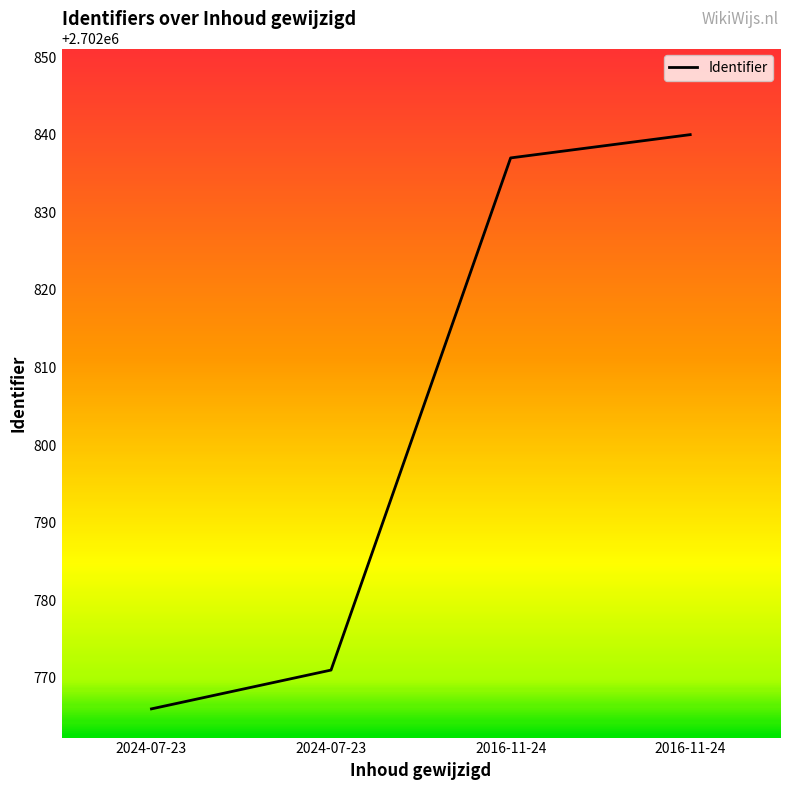

How many distinct data groups are displayed?

1